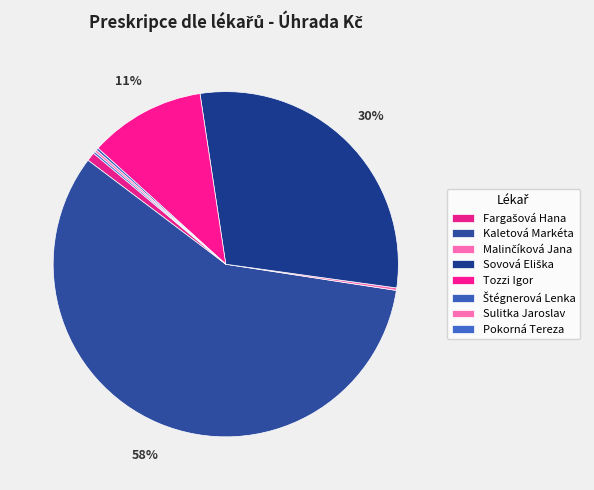

Rank the categories by value from highest to lowest.

Kaletová Markéta, Sovová Eliška, Tozzi Igor, Fargašová Hana, Malinčíková Jana, Štégnerová Lenka, Sulitka Jaroslav, Pokorná Tereza